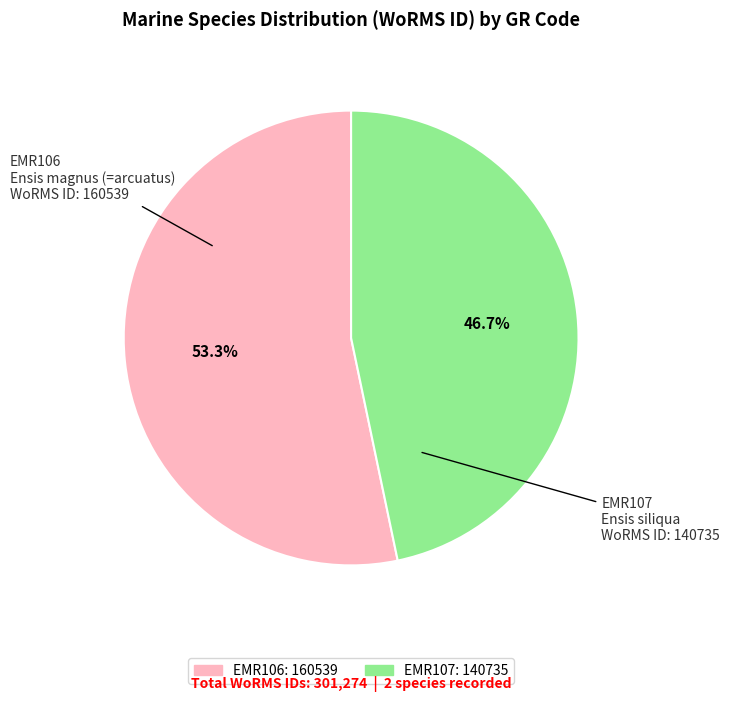

Is the sum of EMR107 and EMR106 greater than half?

Yes